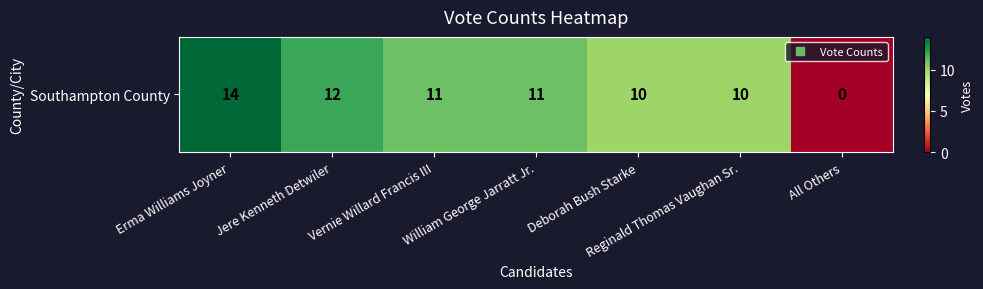

Reading right to left, transcribe all the data shown in this chart.

All Others=0	Reginald Thomas Vaughan Sr.=10	Deborah Bush Starke=10	William George Jarratt Jr.=11	Vernie Willard Francis III=11	Jere Kenneth Detwiler=12	Erma Williams Joyner=14